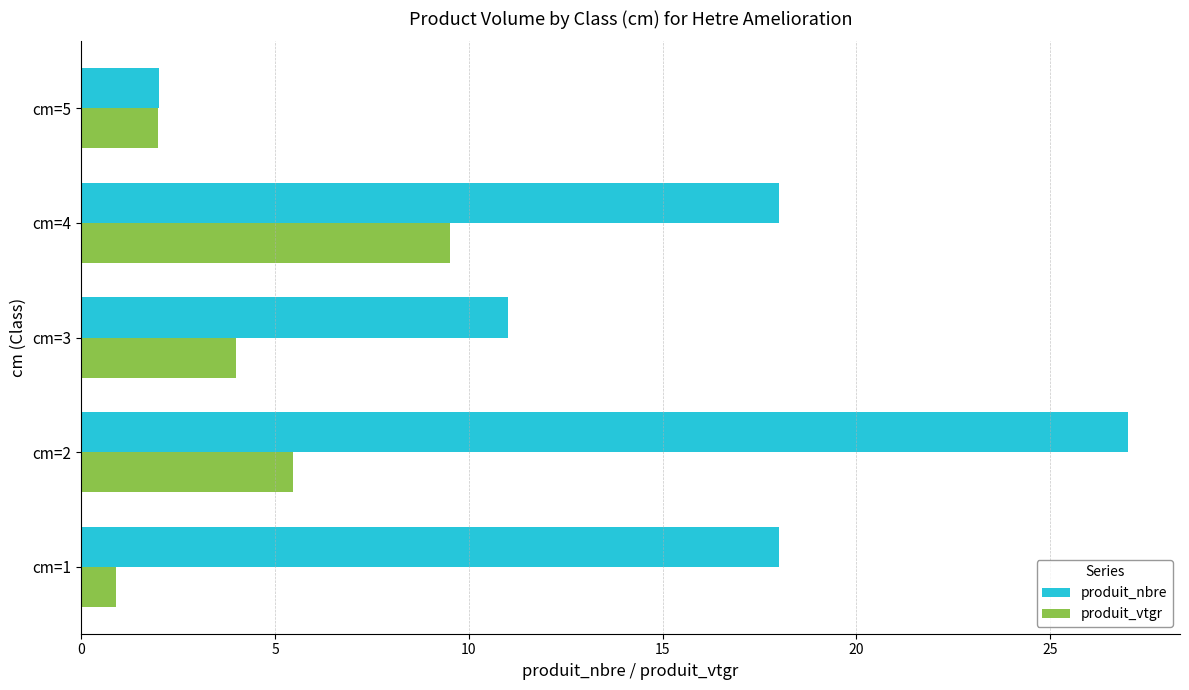

What is the greatest value displayed?

27.0